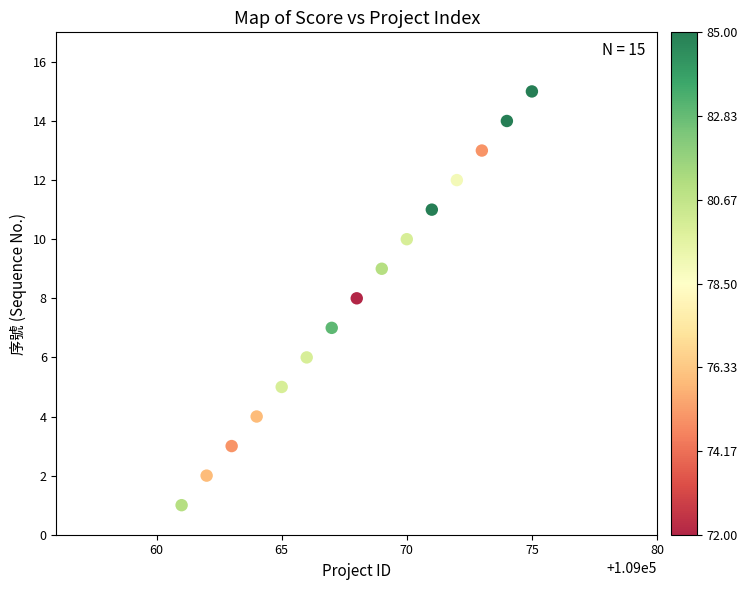

What is the range of X values (max minus min)?

14